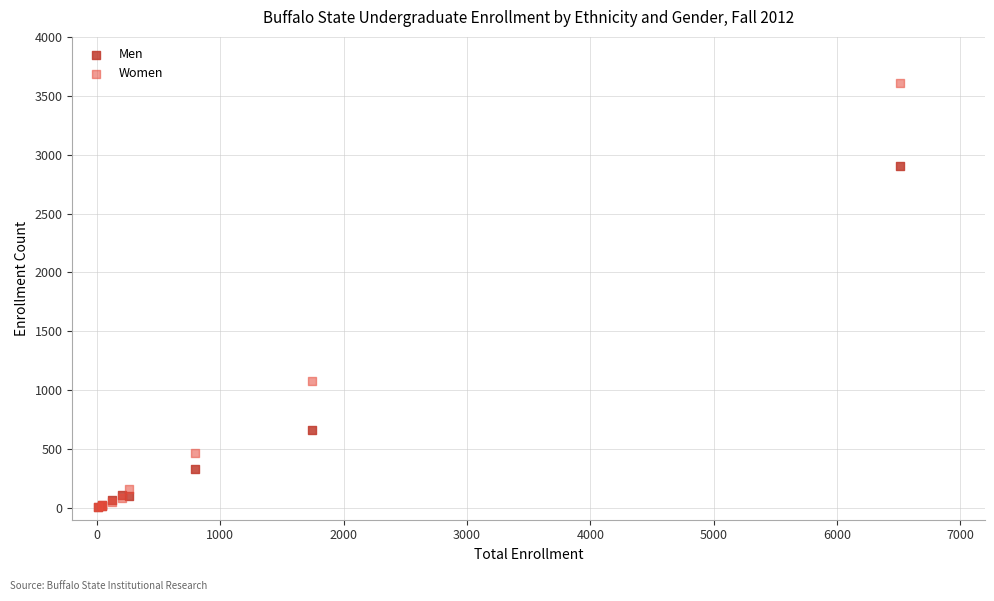

What are all the series names shown in the legend?

Men, Women